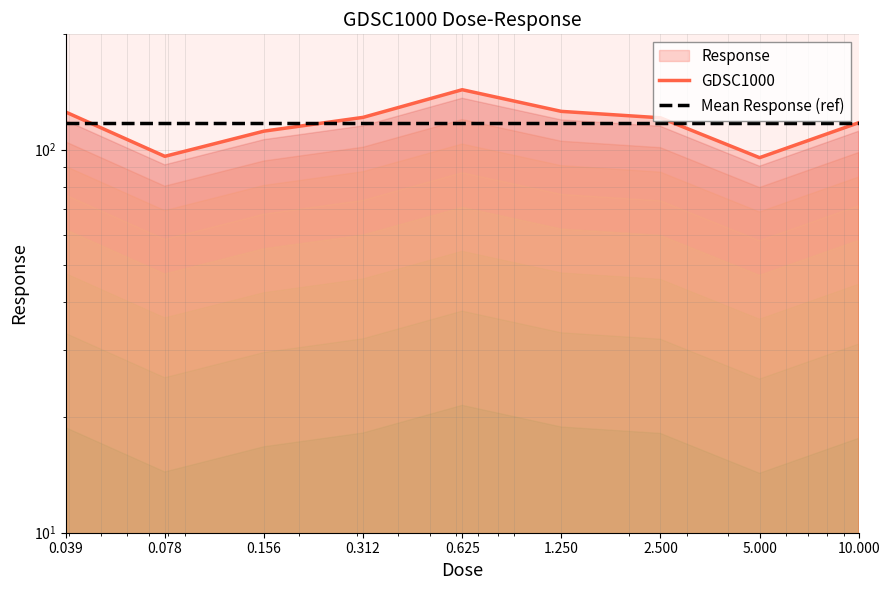

Count the number of categories in the chart.

9